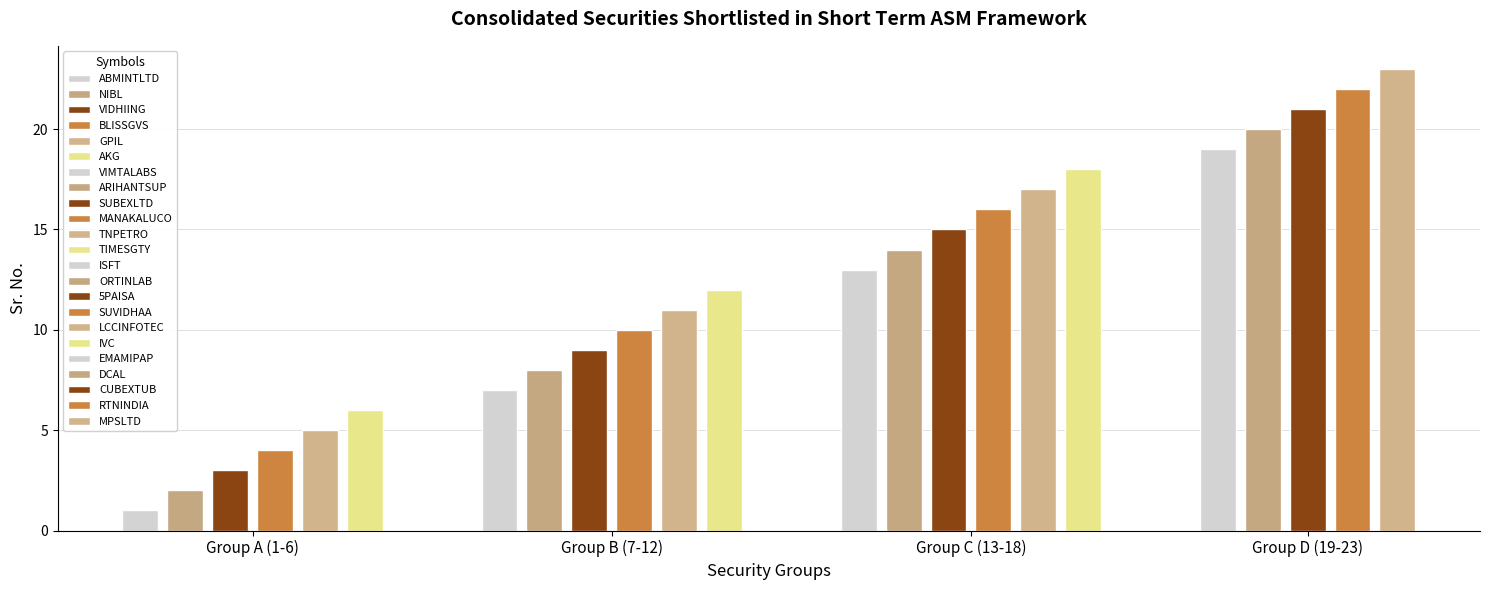

What is the approximate value at ORTINLAB, to the nearest 5?

15